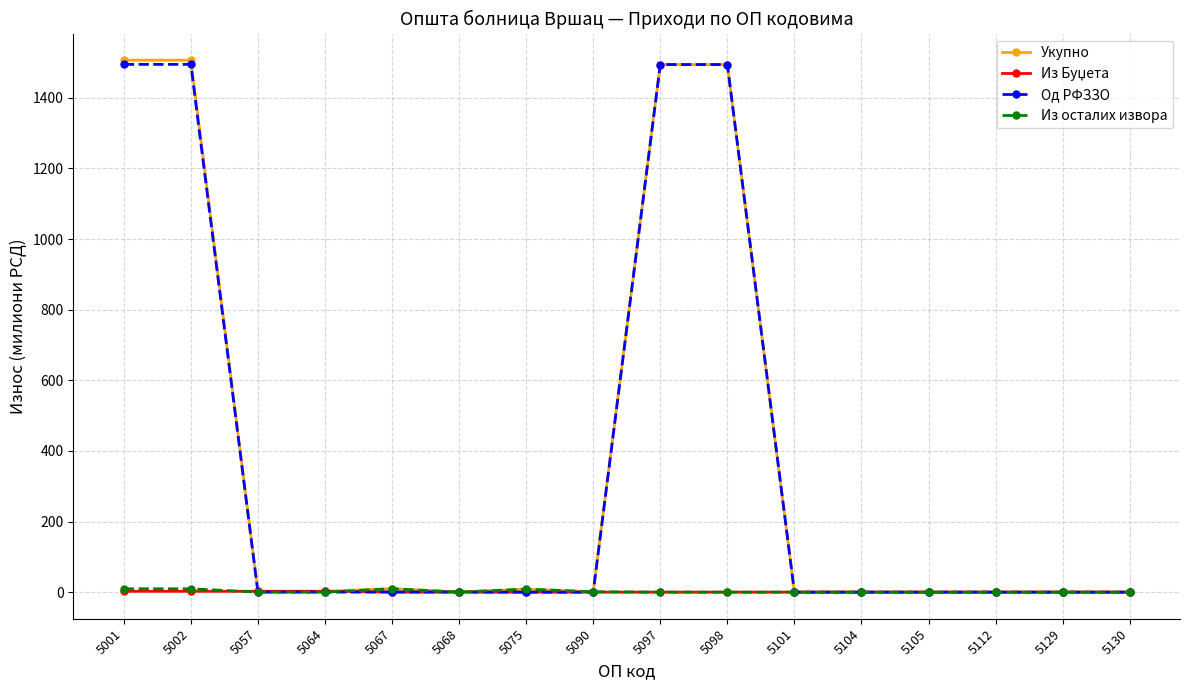

Is this an area chart (filled region under the line)?

No